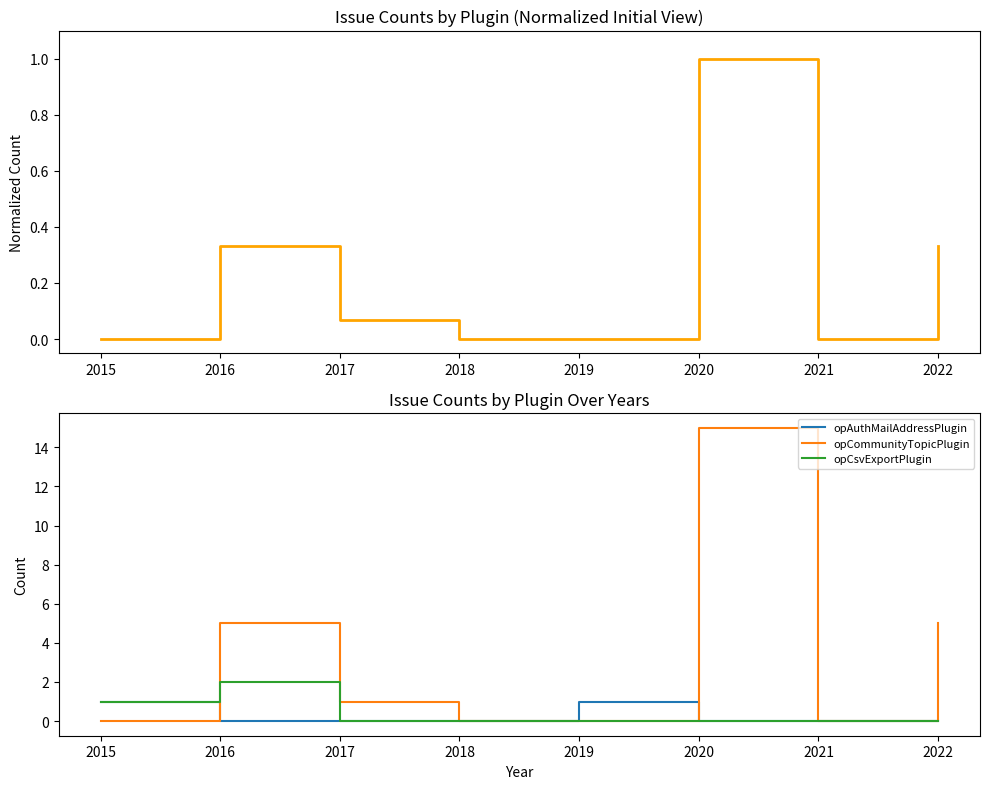

Reading left to right, extract all data points from this chart.

opCommunityTopicPlugin: 0	5	1	0	0	15	0	5
opAuthMailAddressPlugin: 1	0	0	0	1	0	0	0
opCsvExportPlugin: 1	2	0	0	0	0	0	0